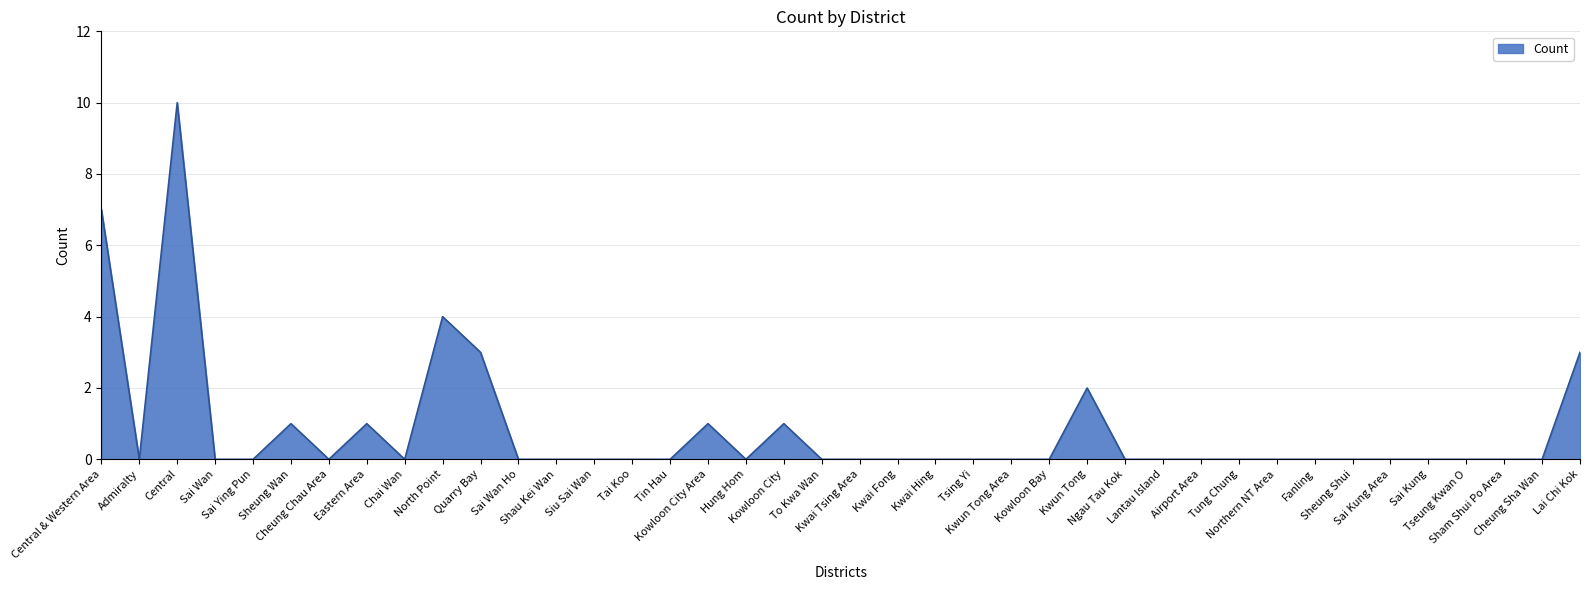

The value at Kowloon City Area is 1. True or false?

True